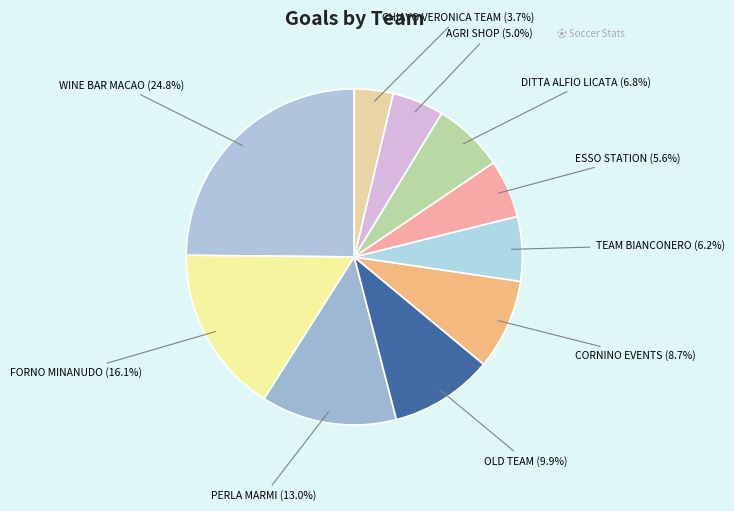

How many segments does this pie chart have?

10